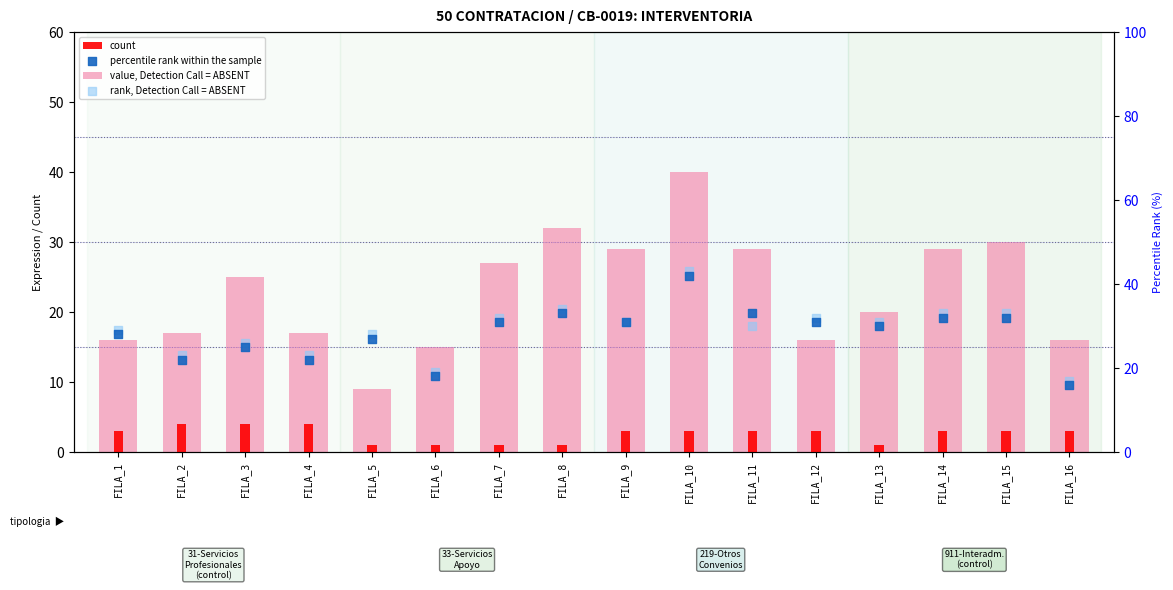

What is the total value across all series at FILA_12?

82